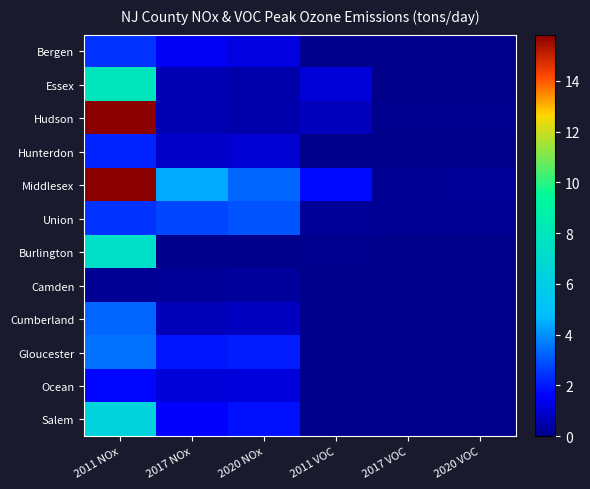

Reading right to left, extract all data points from this chart.

Bergen: 2020 VOC=0.0	2017 VOC=0.1	2011 VOC=0.0	2020 NOx=1.2	2017 NOx=1.5	2011 NOx=2.4
Essex: 2020 VOC=0.0	2017 VOC=0.1	2011 VOC=1.1	2020 NOx=0.5	2017 NOx=0.6	2011 NOx=7.8
Hudson: 2020 VOC=0.1	2017 VOC=0.1	2011 VOC=0.7	2020 NOx=0.5	2017 NOx=0.6	2011 NOx=15.8
Hunterdon: 2020 VOC=0.0	2017 VOC=0.0	2011 VOC=0.0	2020 NOx=1.0	2017 NOx=0.8	2011 NOx=2.2
Middlesex: 2020 VOC=0.2	2017 VOC=0.2	2011 VOC=1.8	2020 NOx=3.3	2017 NOx=4.4	2011 NOx=15.8
Union: 2020 VOC=0.1	2017 VOC=0.1	2011 VOC=0.2	2020 NOx=3.0	2017 NOx=2.8	2011 NOx=2.4
Burlington: 2020 VOC=0.0	2017 VOC=0.0	2011 VOC=0.1	2020 NOx=0.0	2017 NOx=0.0	2011 NOx=7.3
Camden: 2020 VOC=0.0	2017 VOC=0.0	2011 VOC=0.0	2020 NOx=0.3	2017 NOx=0.2	2011 NOx=0.2
Cumberland: 2020 VOC=0.0	2017 VOC=0.0	2011 VOC=0.0	2020 NOx=0.8	2017 NOx=0.7	2011 NOx=3.3
Gloucester: 2020 VOC=0.0	2017 VOC=0.0	2011 VOC=0.0	2020 NOx=2.1	2017 NOx=1.9	2011 NOx=3.5
Ocean: 2020 VOC=0.0	2017 VOC=0.0	2011 VOC=0.0	2020 NOx=1.2	2017 NOx=1.1	2011 NOx=1.7
Salem: 2020 VOC=0.0	2017 VOC=0.0	2011 VOC=0.0	2020 NOx=1.9	2017 NOx=1.6	2011 NOx=6.4